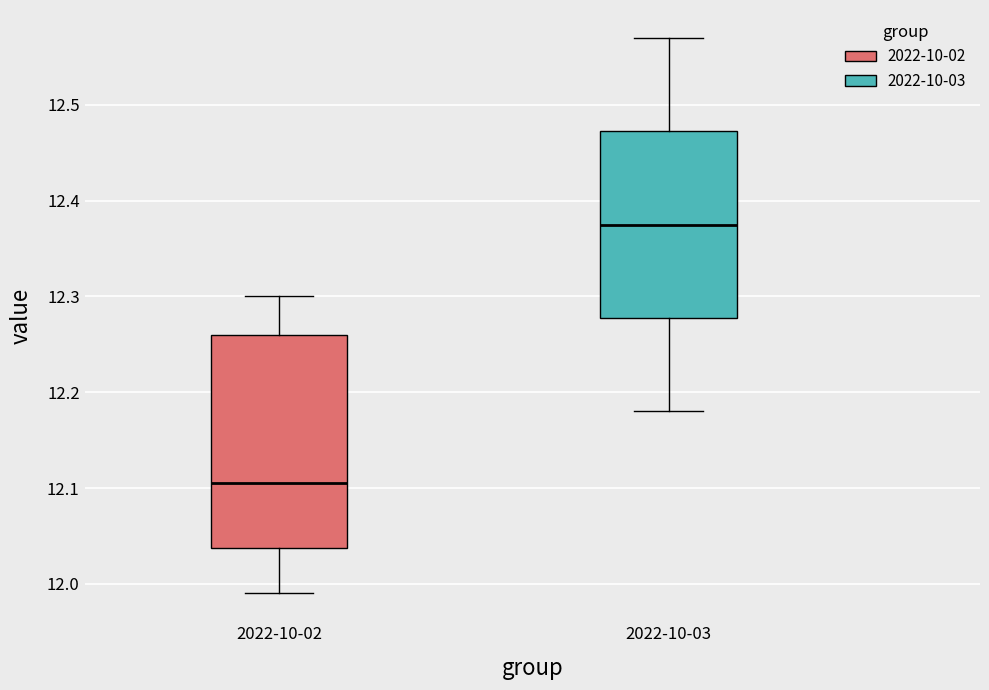

Reading left to right, read every box against the y-axis: the position of its median line, the range the box covers, and the ends of its whiskers. The values are not printed on the chart, so give them approximately, as read against the axis.

2022-10-02: median 12.11, box 12.04 to 12.26, whiskers 11.99 to 12.30
2022-10-03: median 12.38, box 12.28 to 12.47, whiskers 12.18 to 12.57